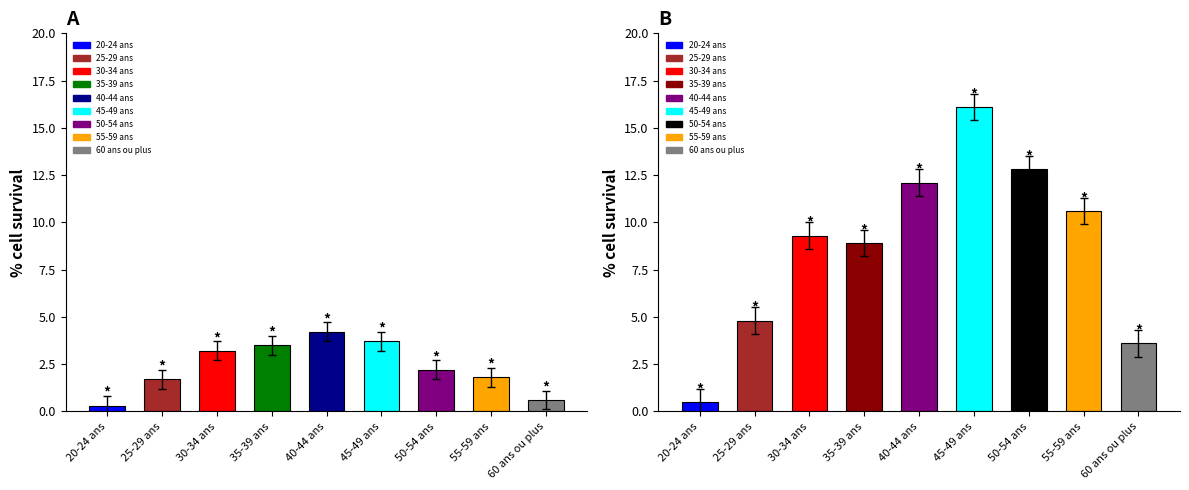

Reading left to right, transcribe all the data shown in this chart.

Femmes: 20-24 ans=0.3	25-29 ans=1.7	30-34 ans=3.2	35-39 ans=3.5	40-44 ans=4.2	45-49 ans=3.7	50-54 ans=2.2	55-59 ans=1.8	60 ans ou plus=0.6
Hommes: 20-24 ans=0.5	25-29 ans=4.8	30-34 ans=9.3	35-39 ans=8.9	40-44 ans=12.1	45-49 ans=16.1	50-54 ans=12.8	55-59 ans=10.6	60 ans ou plus=3.6